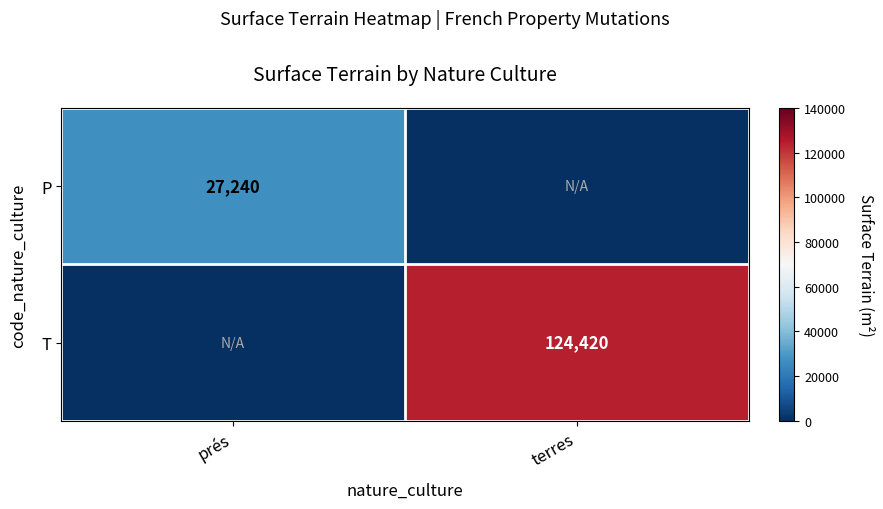

True or false: T has a value of 124420 at terres.

True